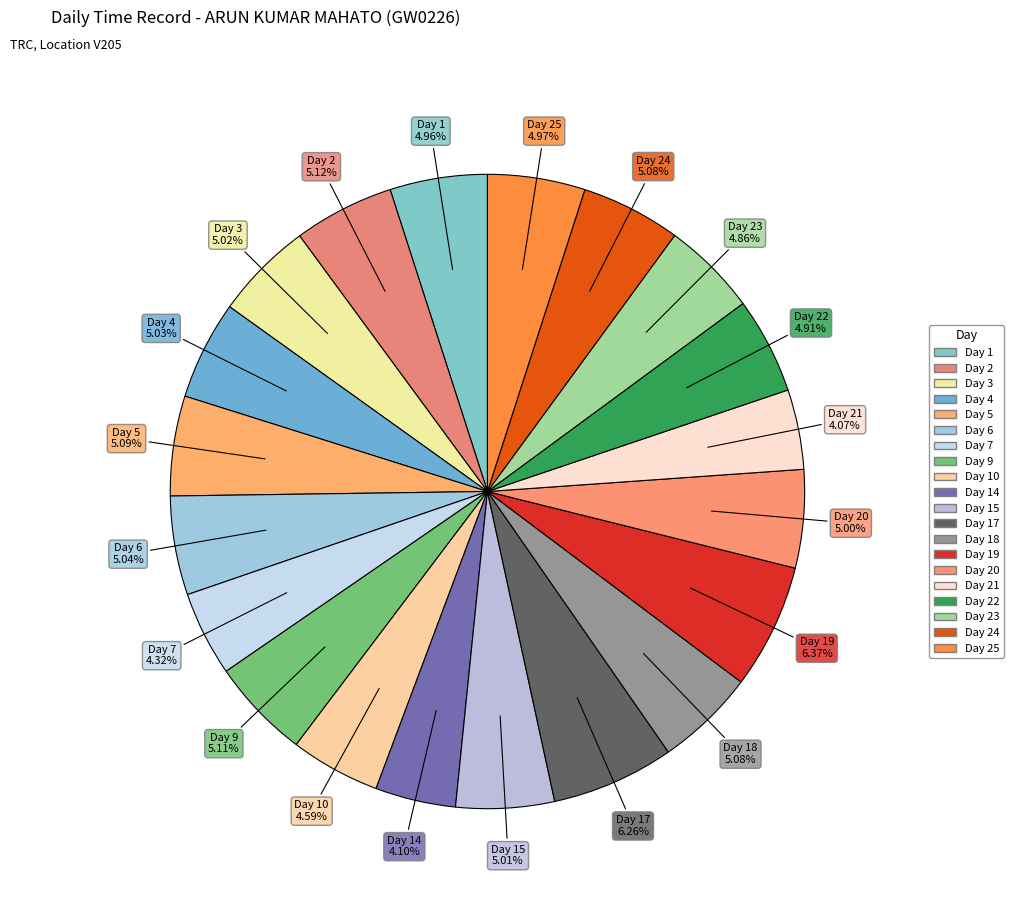

How many segments does this pie chart have?

20